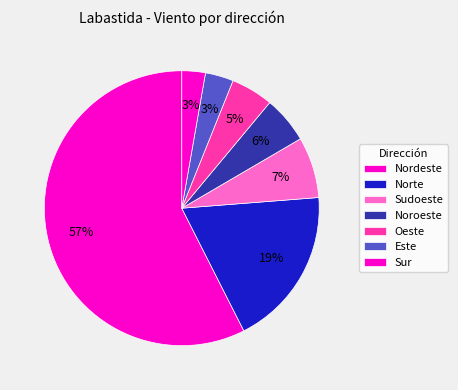

How many segments does this pie chart have?

7